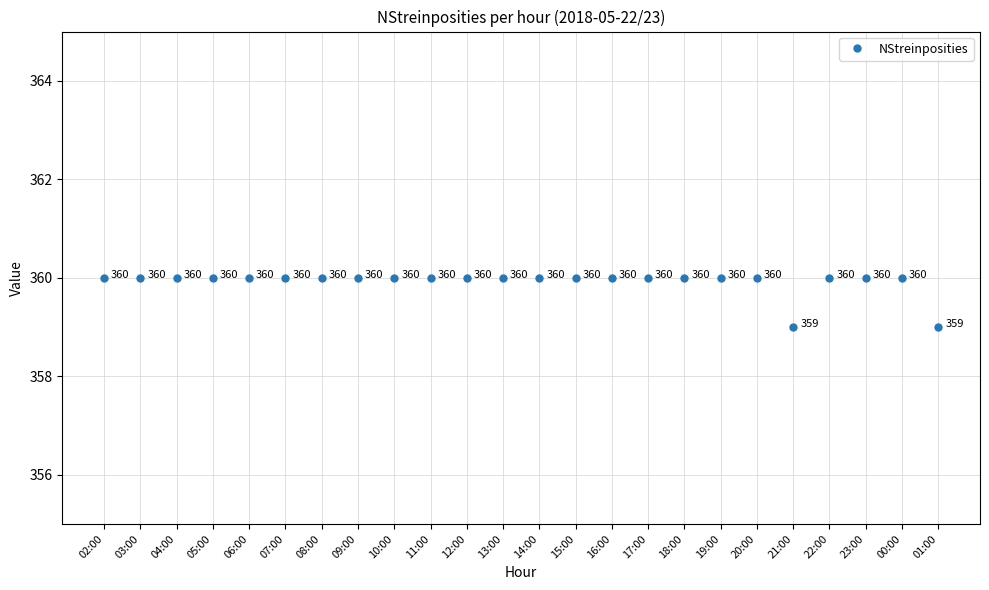

What is the difference between the maximum and second lowest values?

1